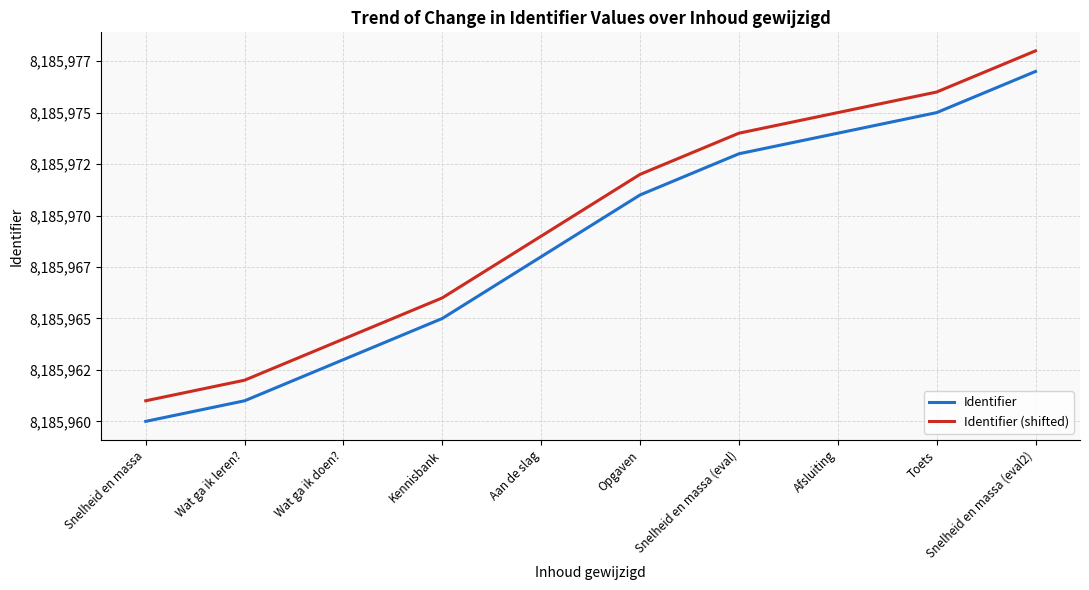

Does the chart have visible grid lines?

Yes